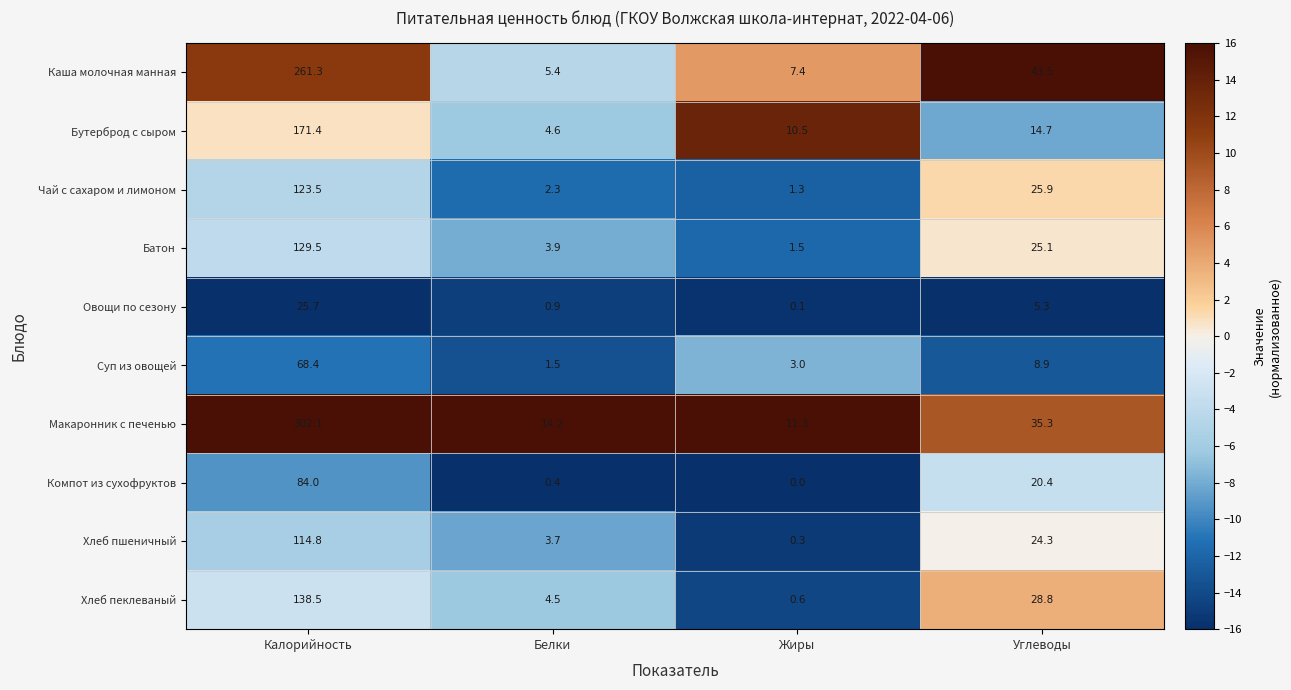

Where does the Хлеб пшеничный series first go above 24?

Калорийность